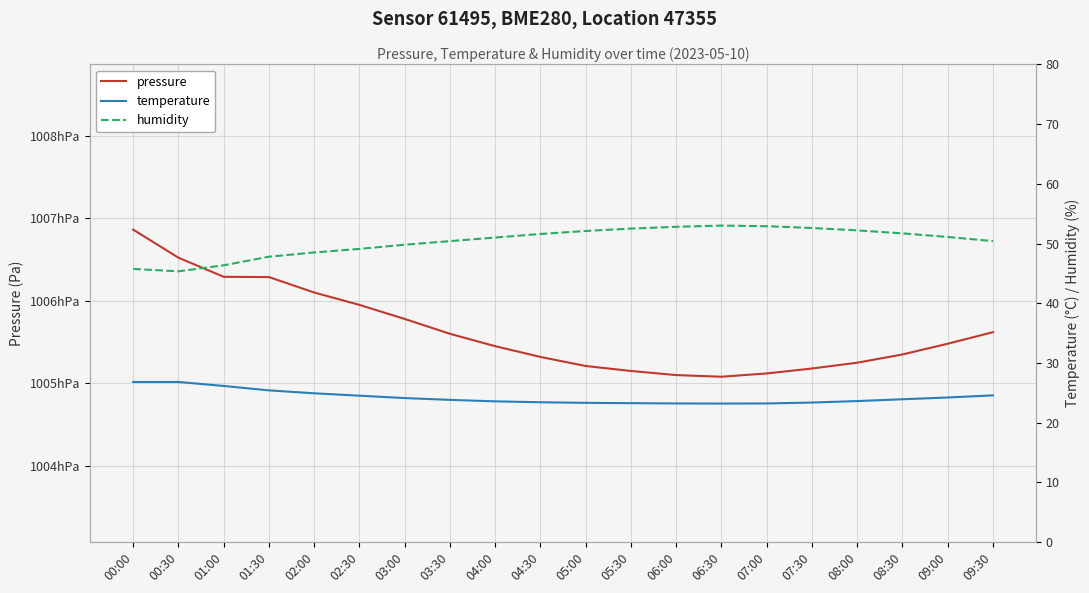

True or false: temperature has more than 0 interior local peaks.

False